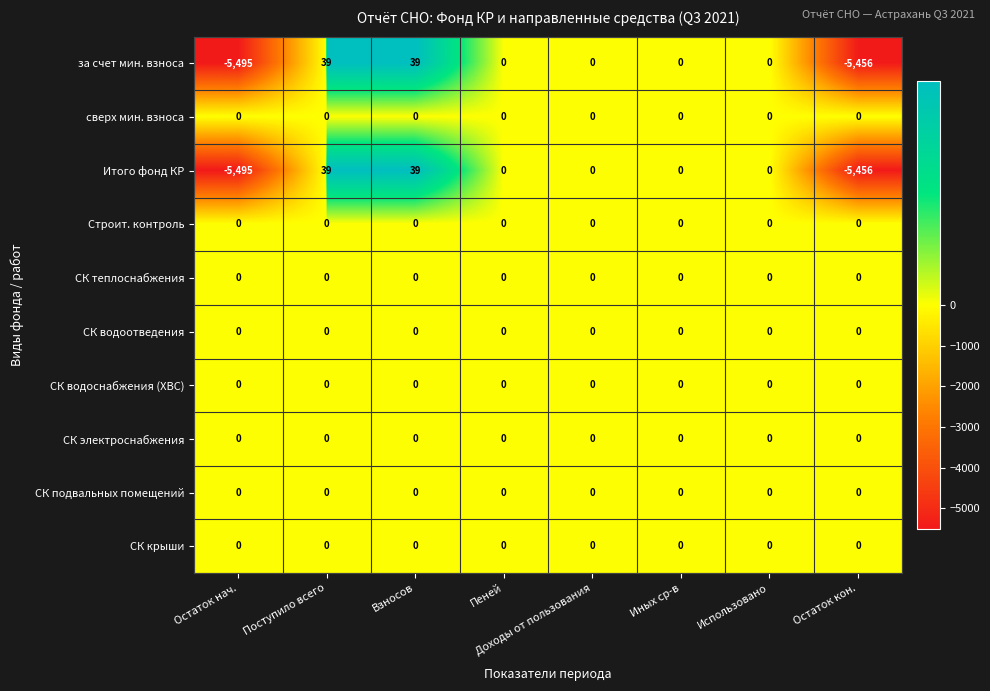

What is the spread (max minus min) of values at Поступило всего?

39